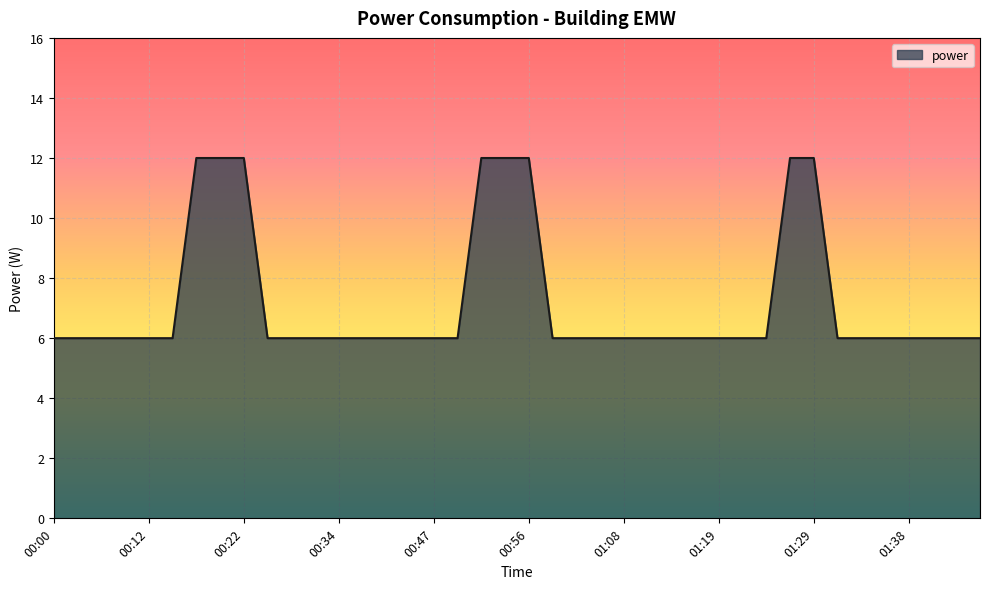

What is the difference between the maximum and minimum values?

6